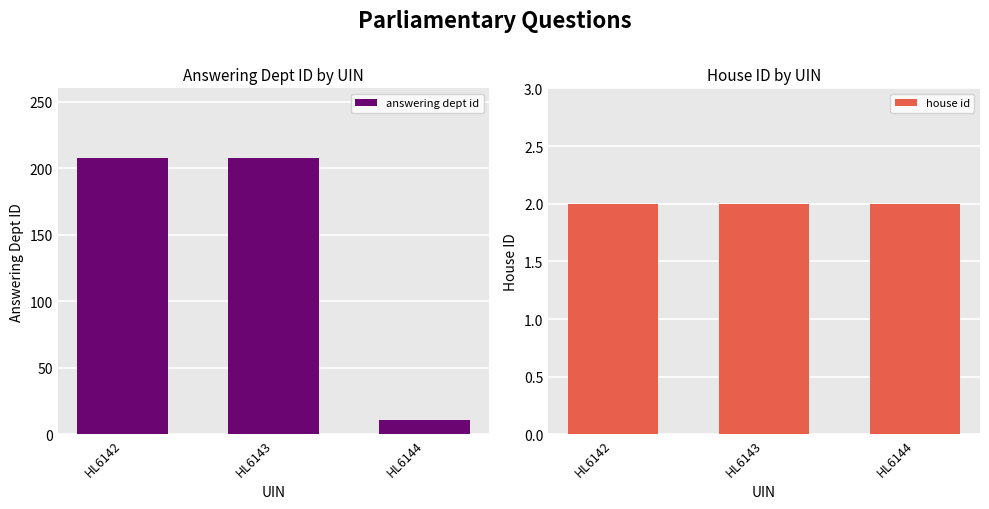

What is the difference between the maximum and minimum values in the answering dept id series?

197